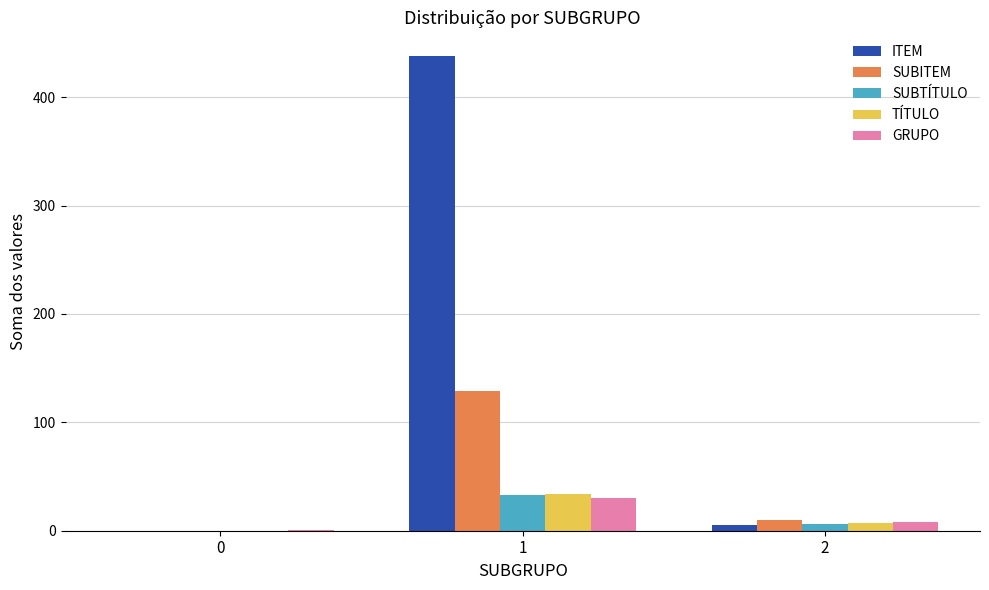

At which label does SUBTÍTULO reach its peak?

1